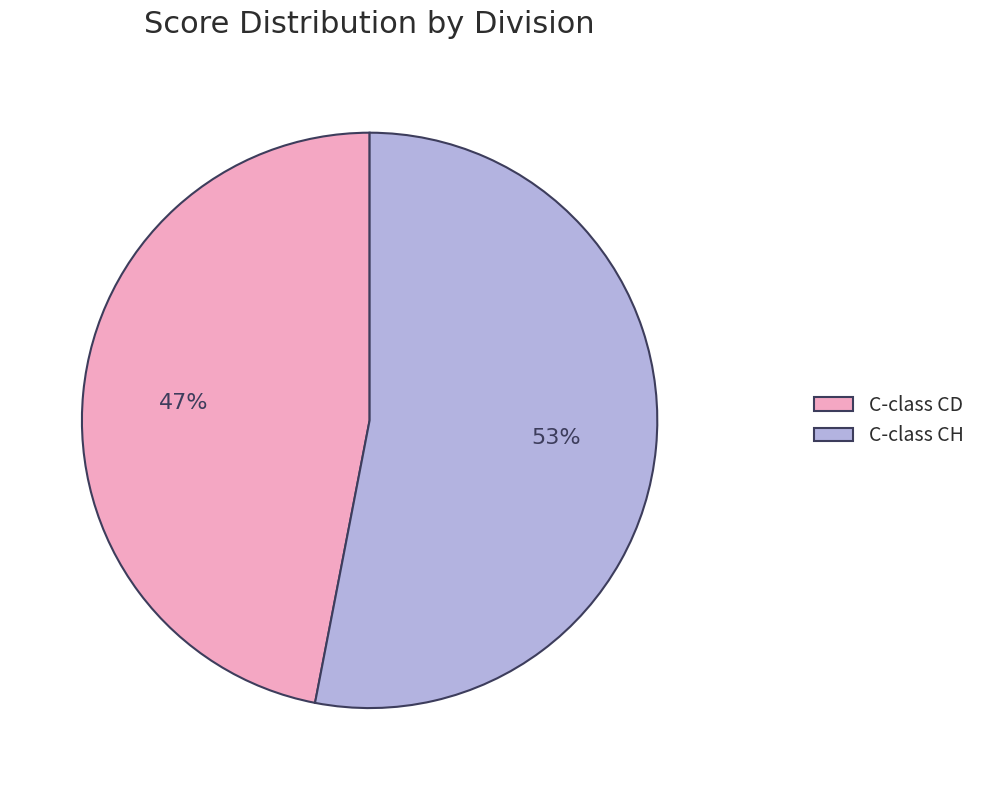

To the nearest percent, what is the difference between the largest and smallest slice percentages?

6%